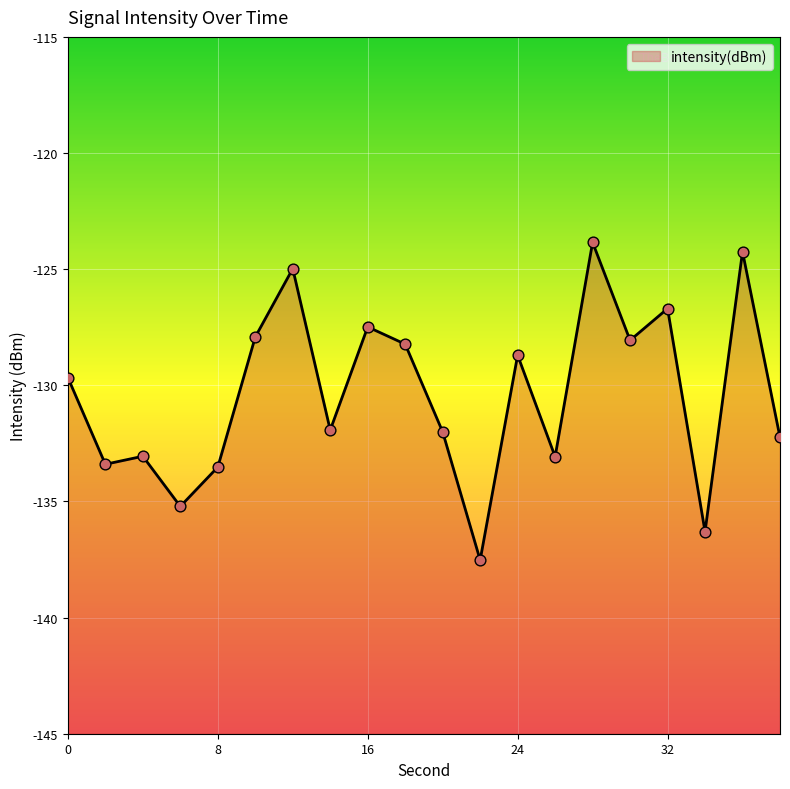

What is the change in value from 2 to 20?

+1.4